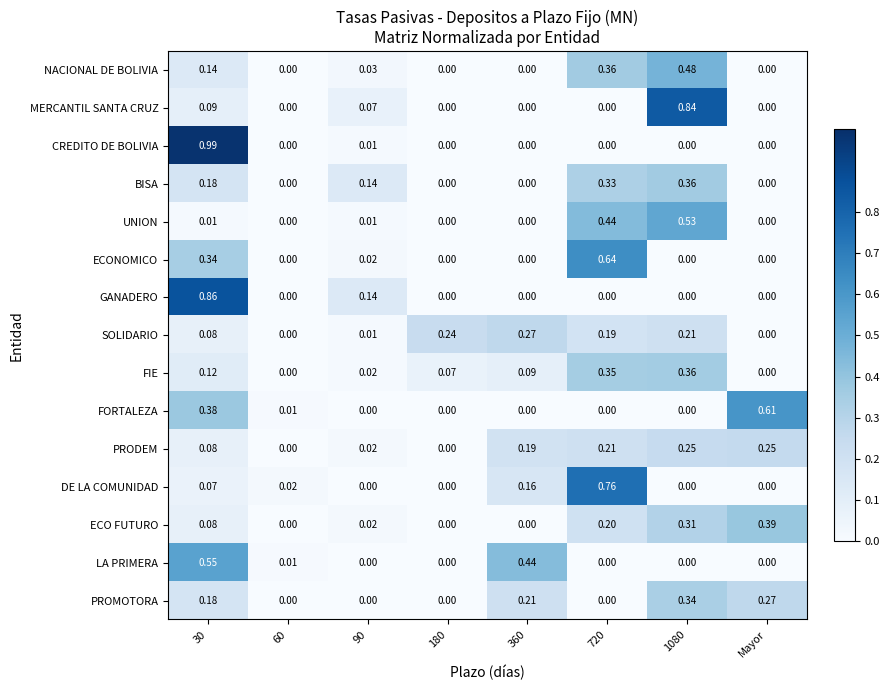

Which series has the widest spread of values?

CREDITO DE BOLIVIA